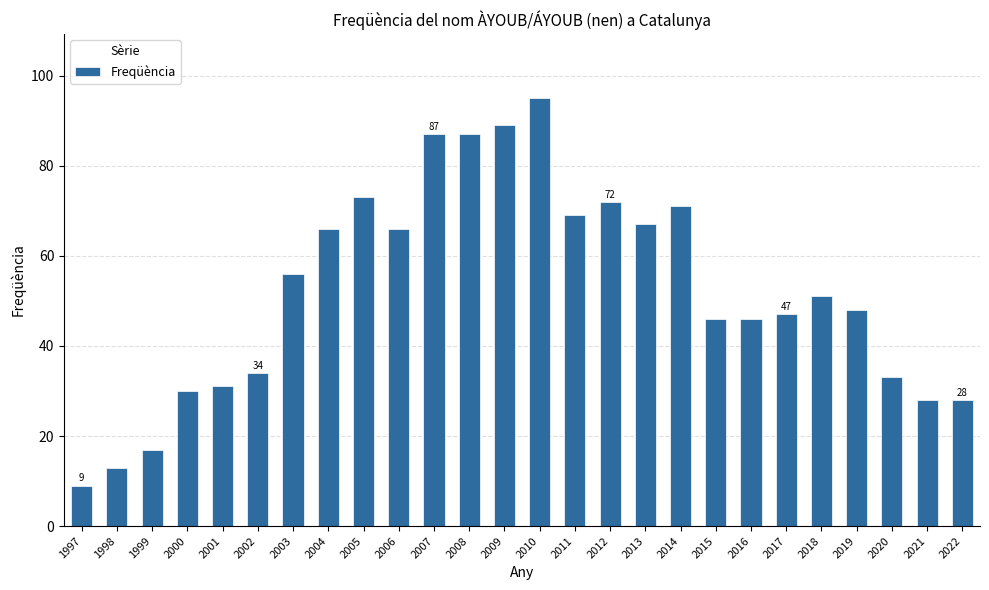

What is the value of the 2nd bar from the left?

13